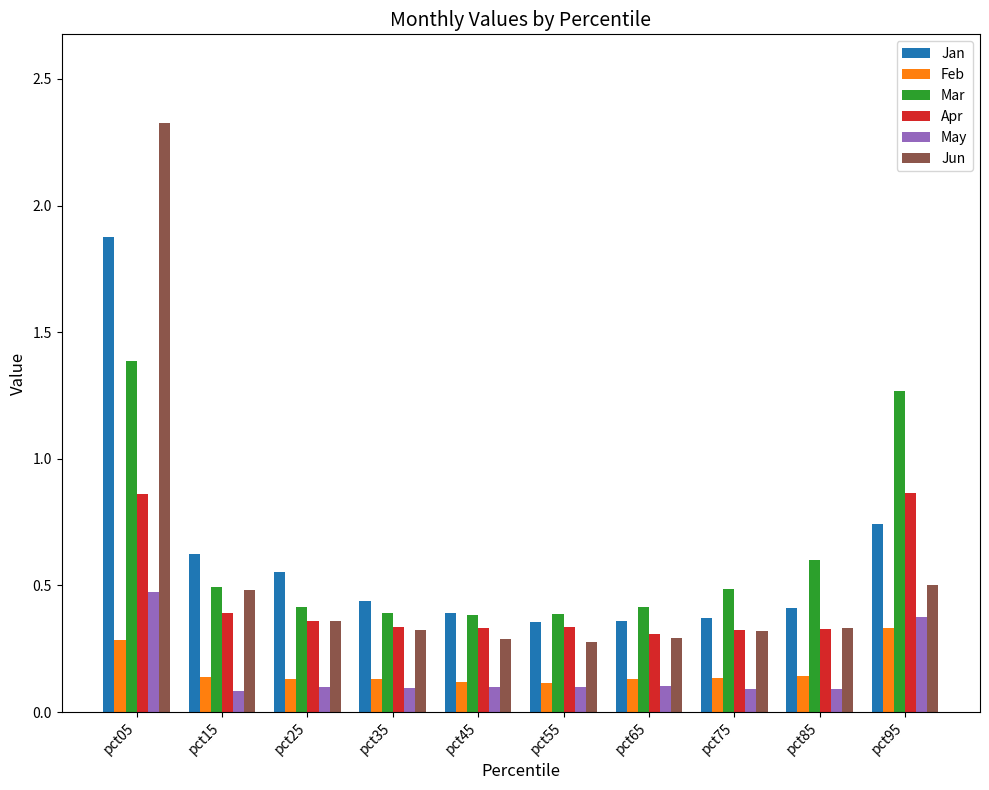

How many groups of bars are there?

10